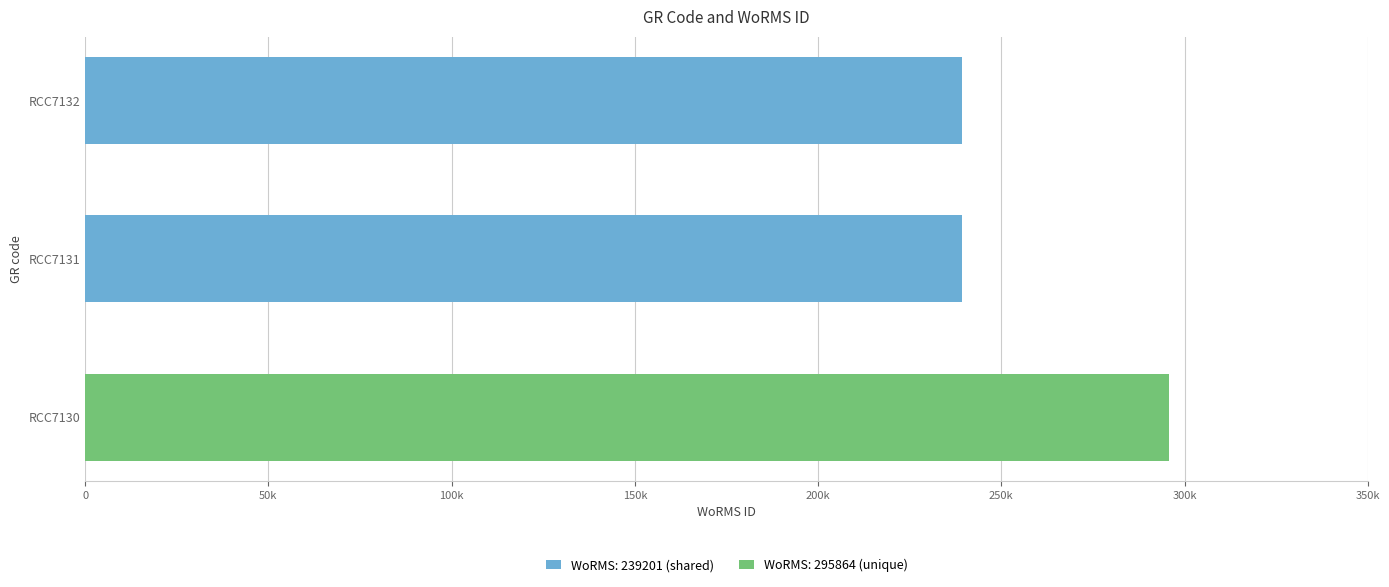

What is the difference between the maximum and second lowest values in the WoRMS ID: scaled series?

295864